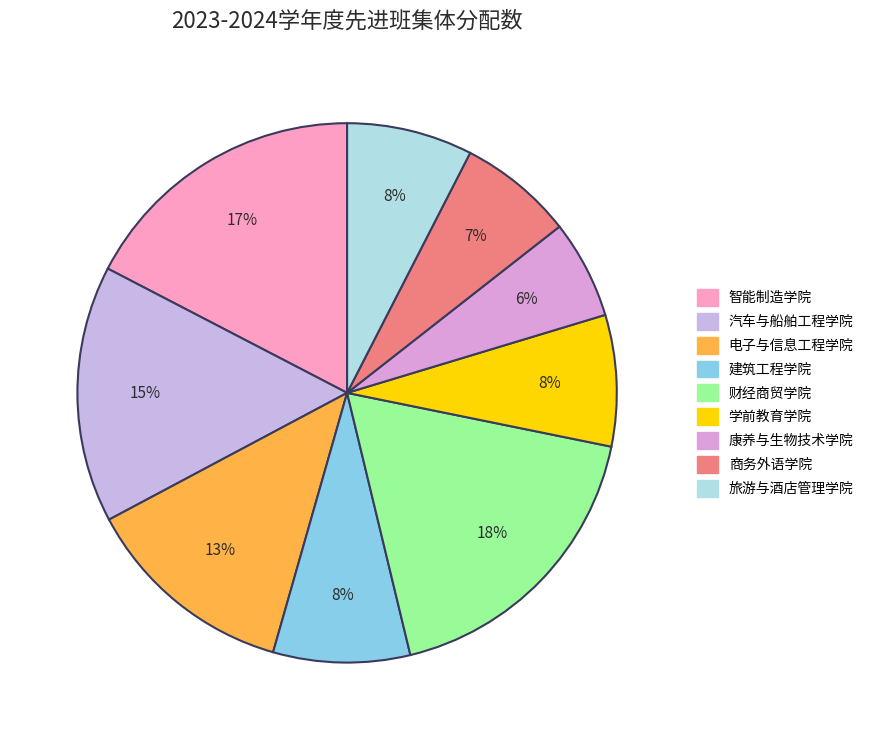

Count the number of slices in the pie.

9